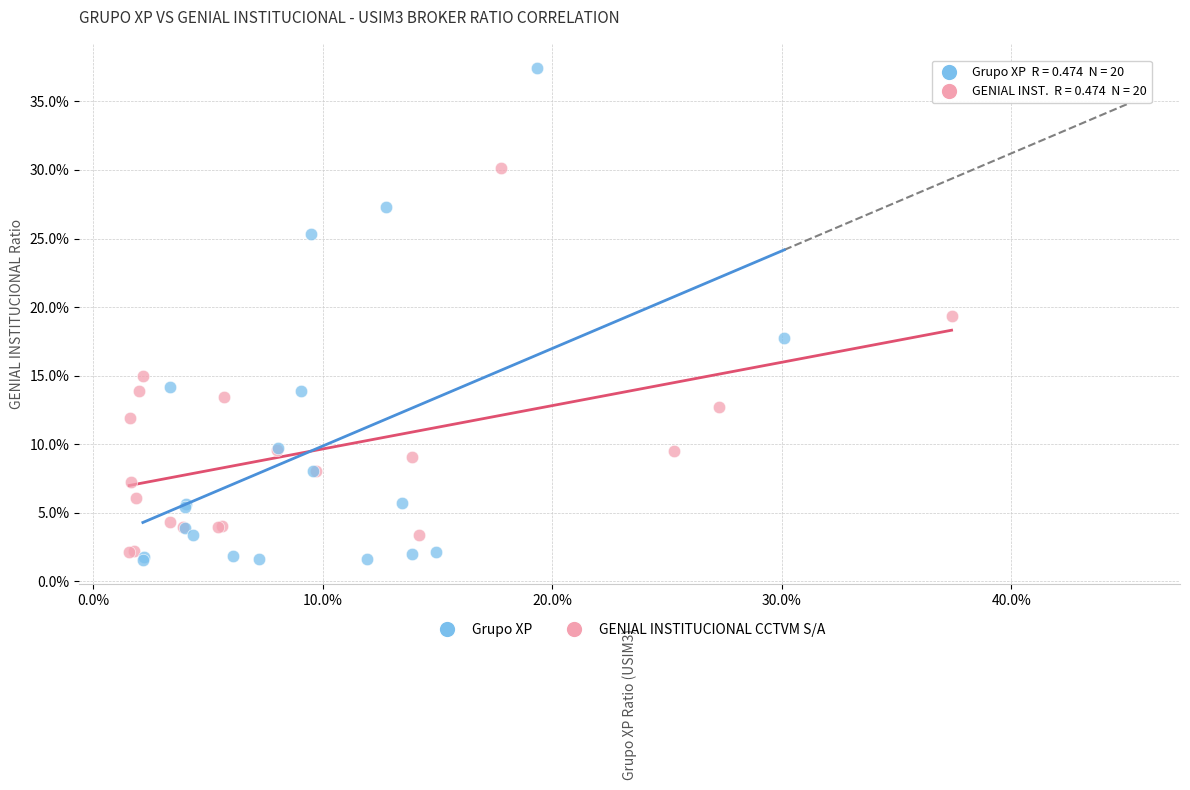

What are all the series names shown in the legend?

Grupo XP, GENIAL INSTITUCIONAL CCTVM S/A